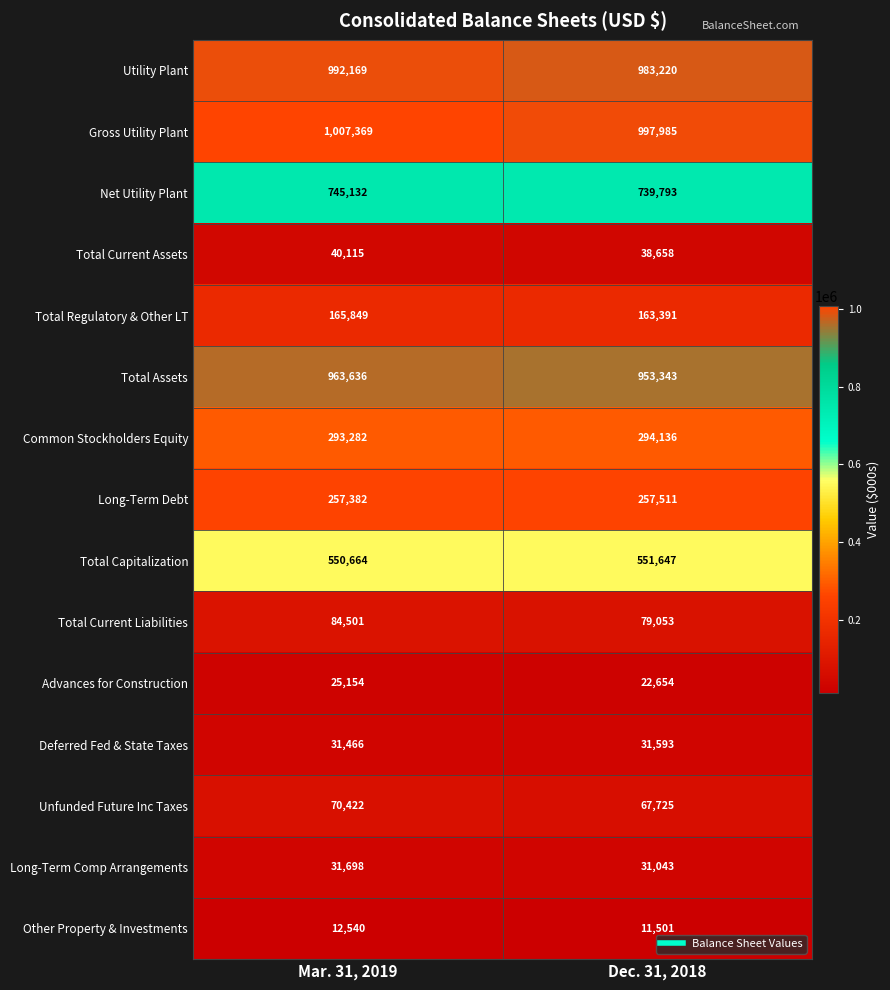

Rank the series at Dec. 31, 2018 from lowest to highest value.

Other Property & Investments, Advances for Construction, Long-Term Comp Arrangements, Deferred Fed & State Taxes, Total Current Assets, Unfunded Future Inc Taxes, Total Current Liabilities, Total Regulatory & Other LT, Long-Term Debt, Common Stockholders Equity, Total Capitalization, Net Utility Plant, Total Assets, Utility Plant, Gross Utility Plant